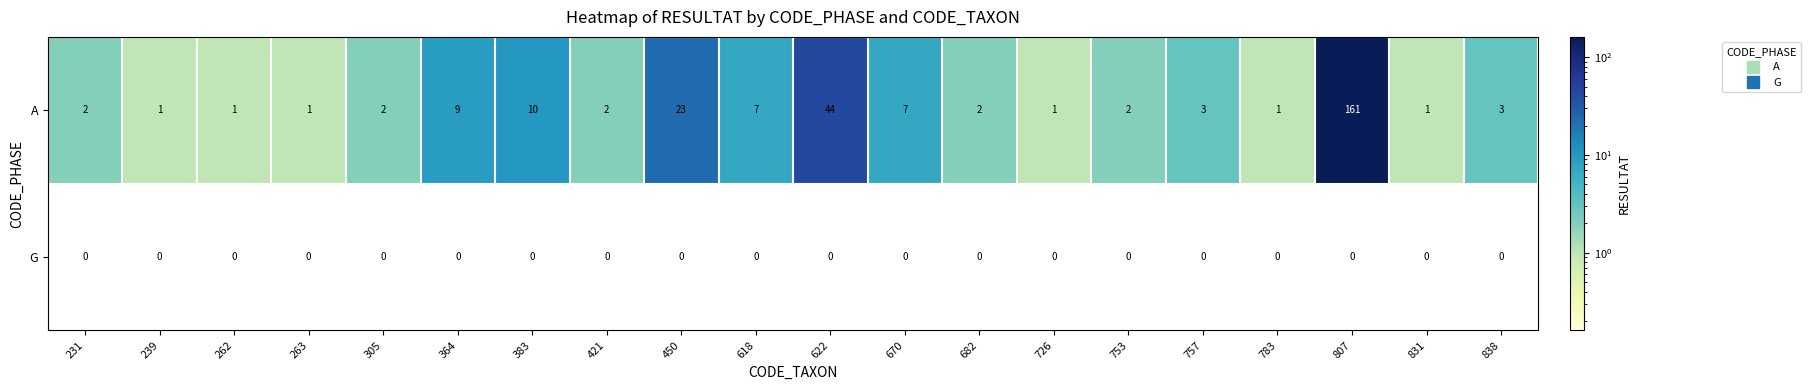

What is the total value across all series at 670?

7